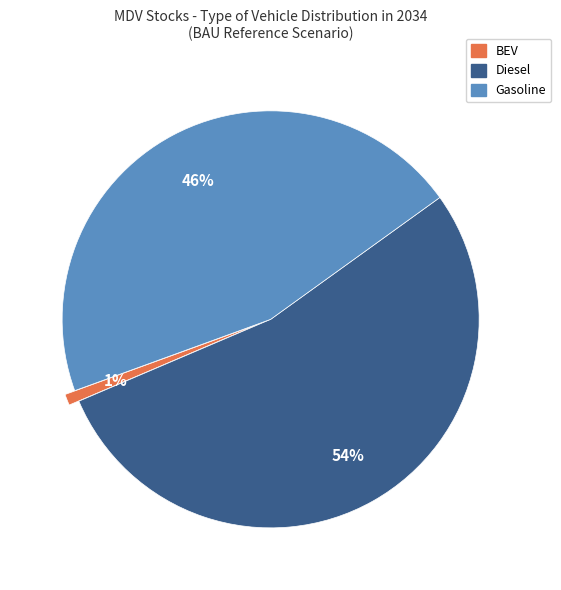

To the nearest percent, what is the average slice percentage?

33%